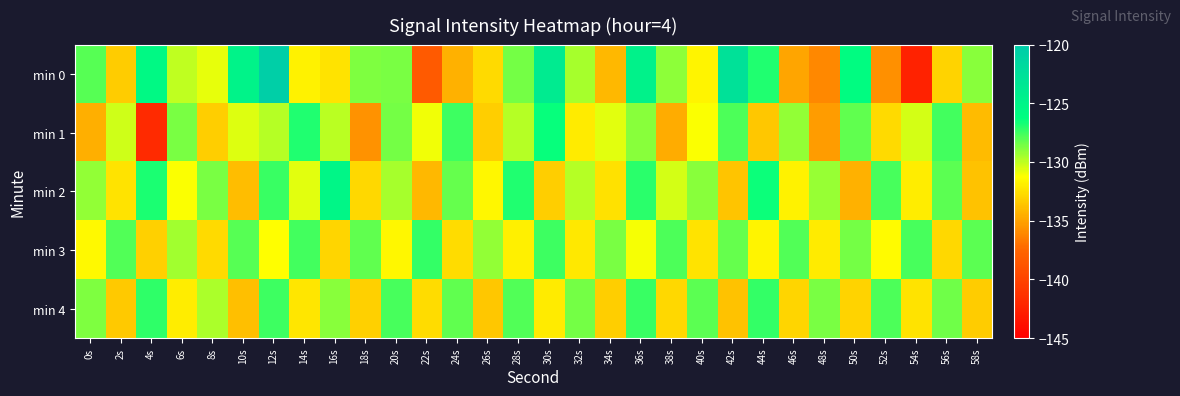

Which has a higher value, 26s or 48s?

26s